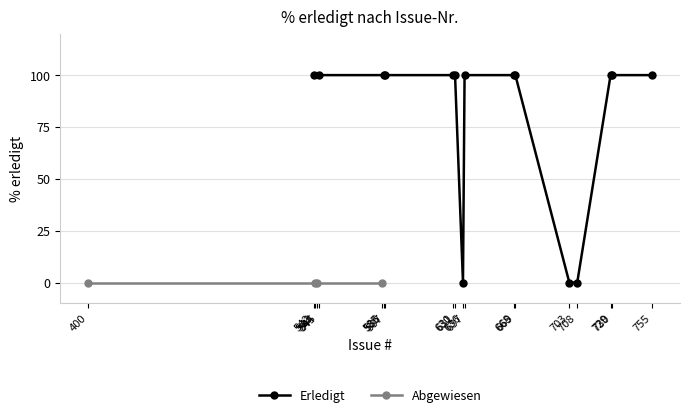

Reading left to right, extract all data points from this chart.

100	100	100	100	100	100	0	100	100	100	0	0	100	100	100